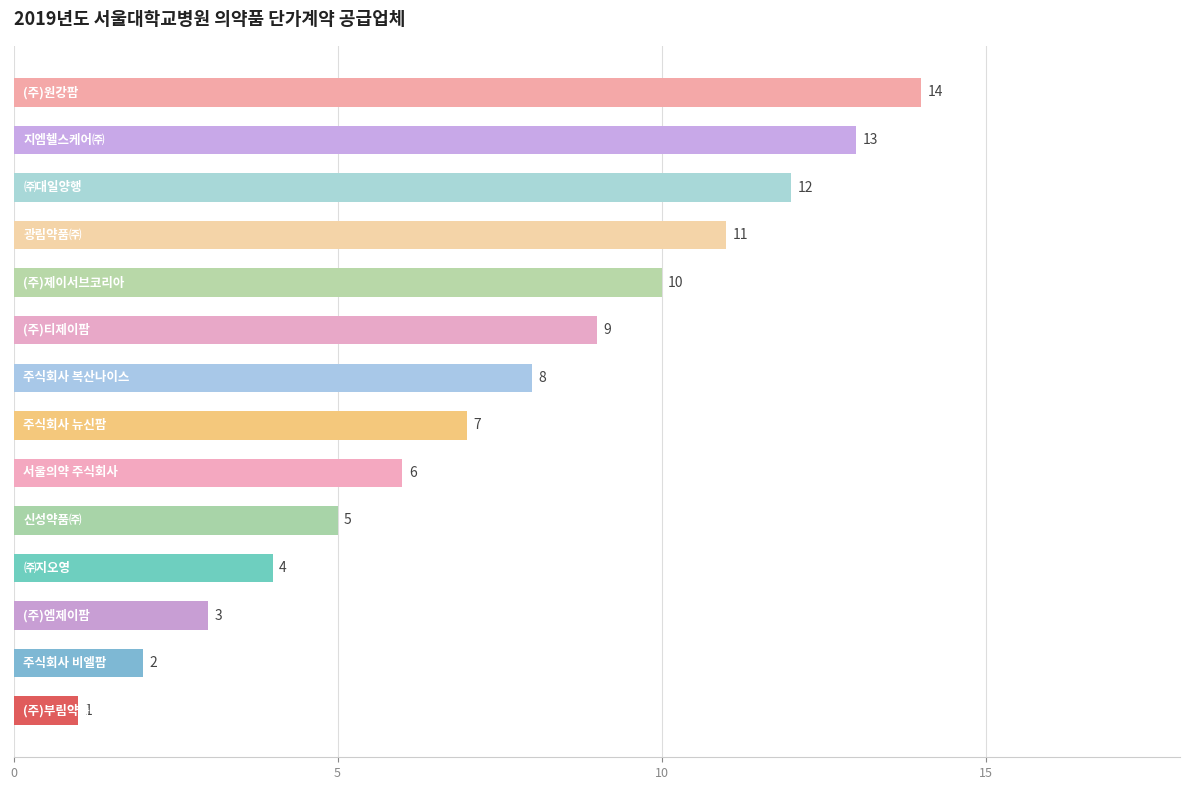

How many bars are there in total?

14